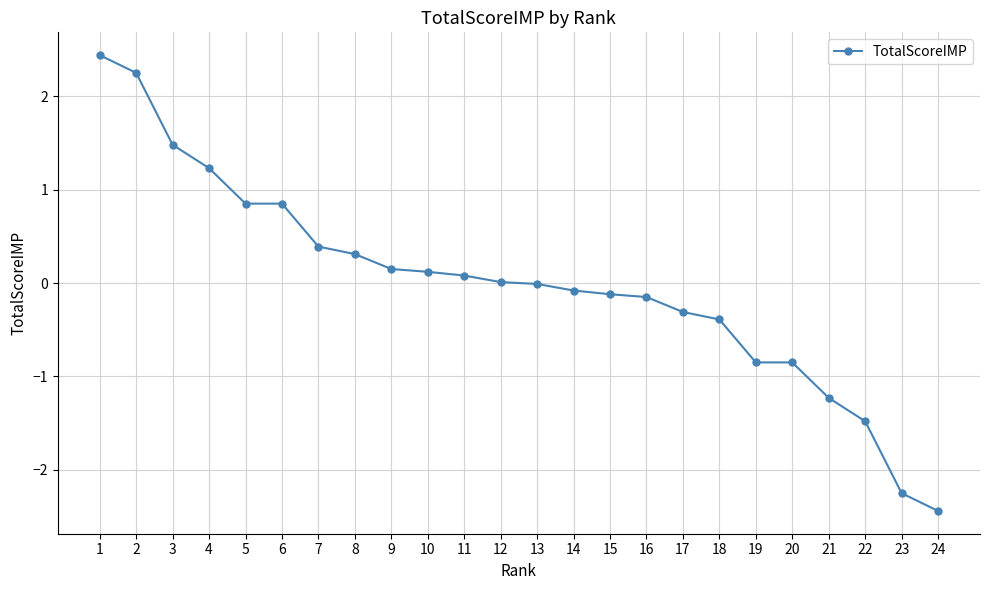

The chart shows a value of -0.8 at 20. True or false?

True